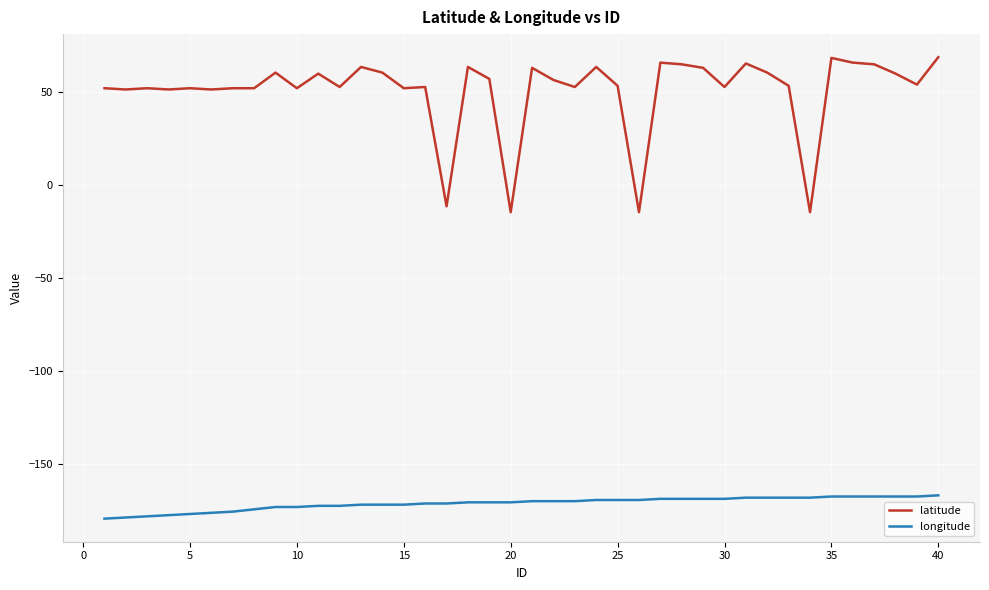

What is the greatest value displayed?

68.8